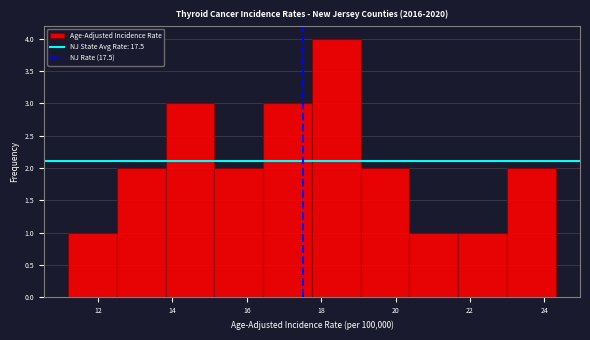

What is the height of the bar covering 16.4 to 17.8 on the x-axis? Neither the bar edges nor the heights are printed on the chart, so give them approximately, as read against the axes.

3